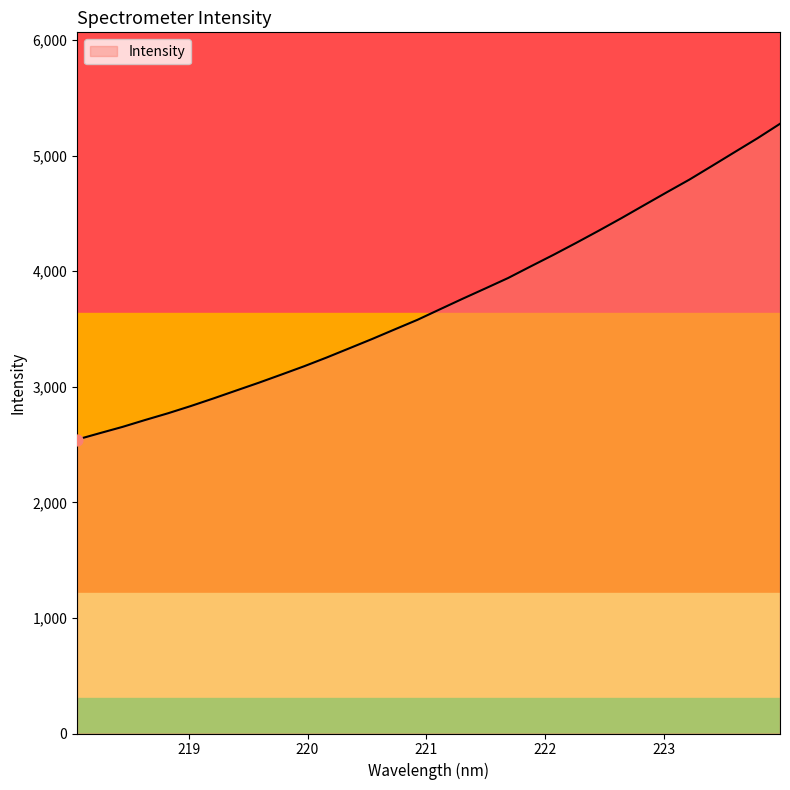

What is the ratio of the value at 219.7801 to the value at 221.8812?

0.8